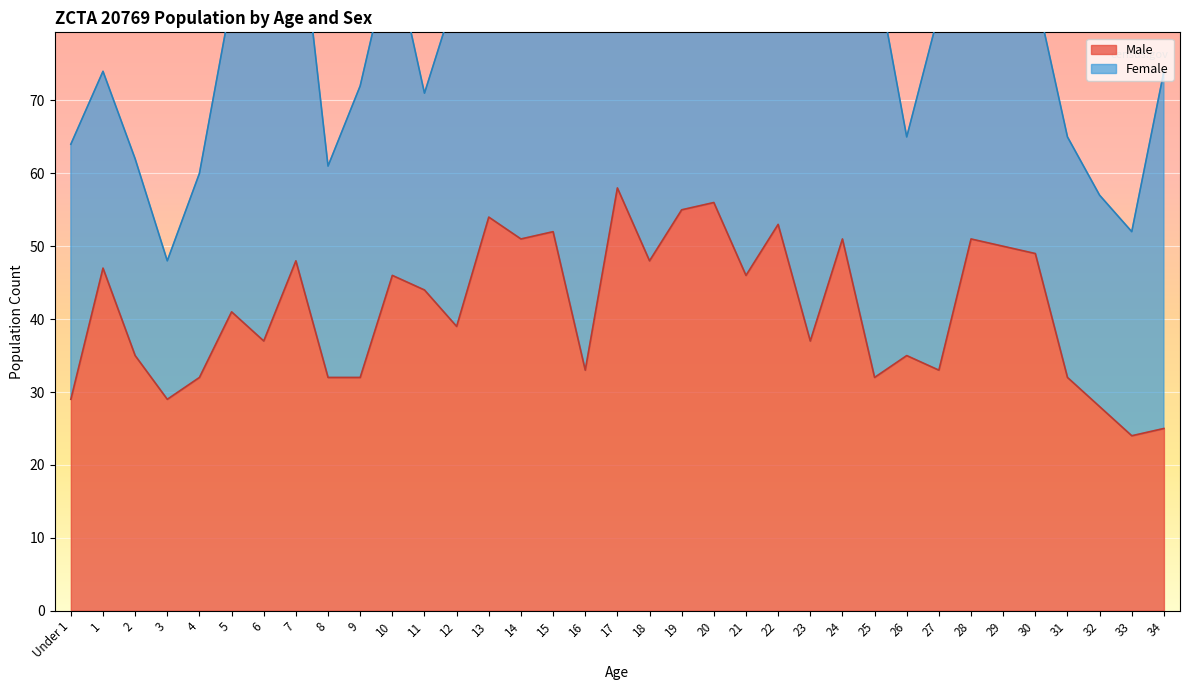

Reading left to right, transcribe all the data shown in this chart.

Under 1=29	1=47	2=35	3=29	4=32	5=41	6=37	7=48	8=32	9=32	10=46	11=44	12=39	13=54	14=51	15=52	16=33	17=58	18=48	19=55	20=56	21=46	22=53	23=37	24=51	25=32	26=35	27=33	28=51	29=50	30=49	31=32	32=28	33=24	34=25